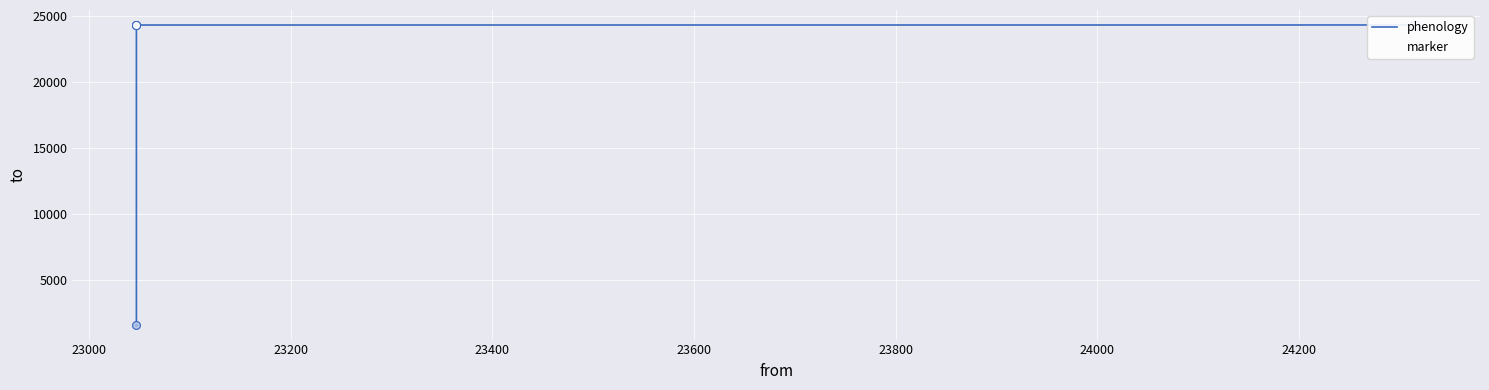

Which series has the largest total across all categories?

phenology